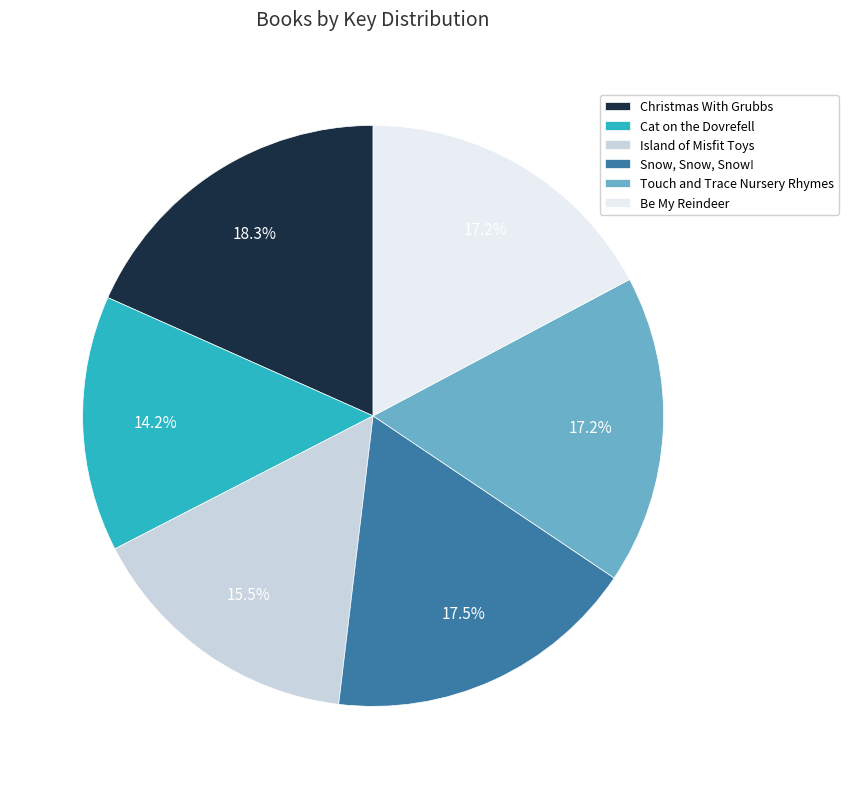

Is there any slice that represents more than half of the pie?

No